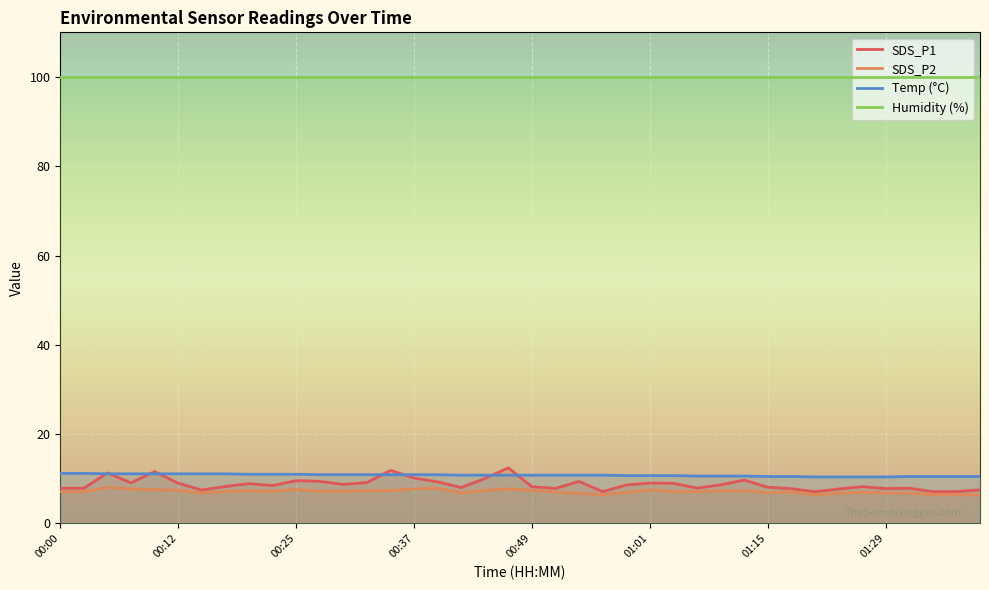

True or false: Temp and SDS_P1 intersect in this chart.

True